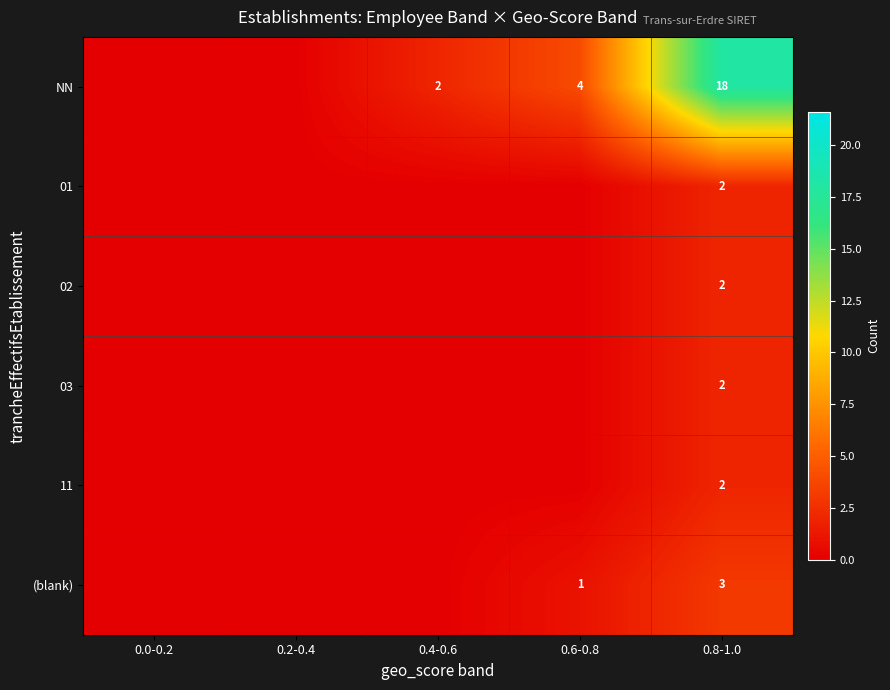

The (blank) series shows 3 at 0.8-1.0. True or false?

True